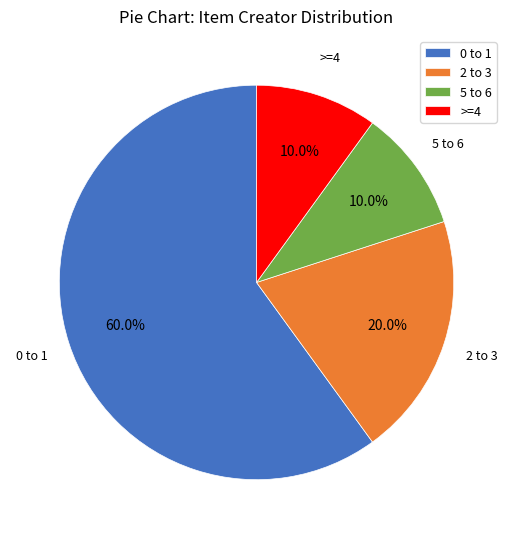

Which category has the biggest portion of the pie?

0 to 1